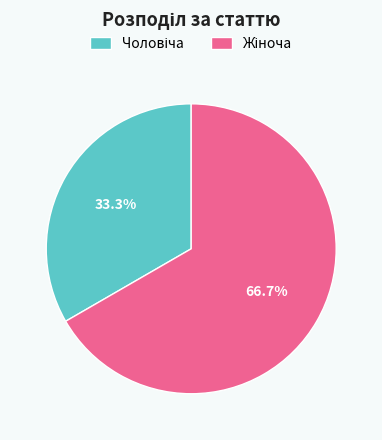

Does any single category account for the majority?

Yes